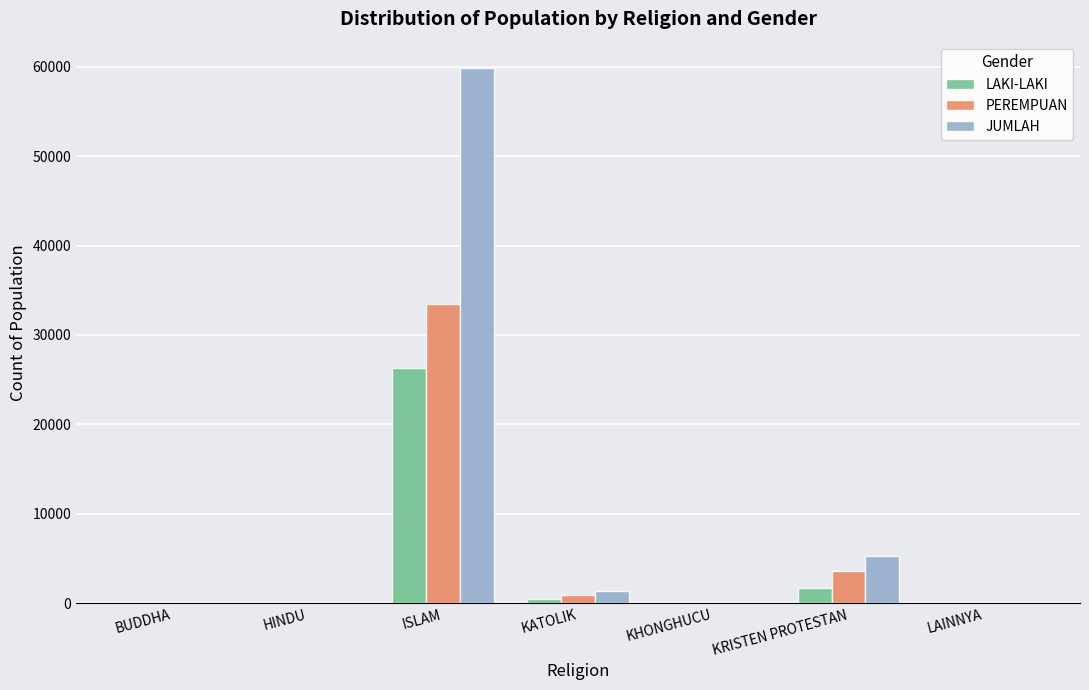

Read the JUMLAH value at KRISTEN PROTESTAN.

5232